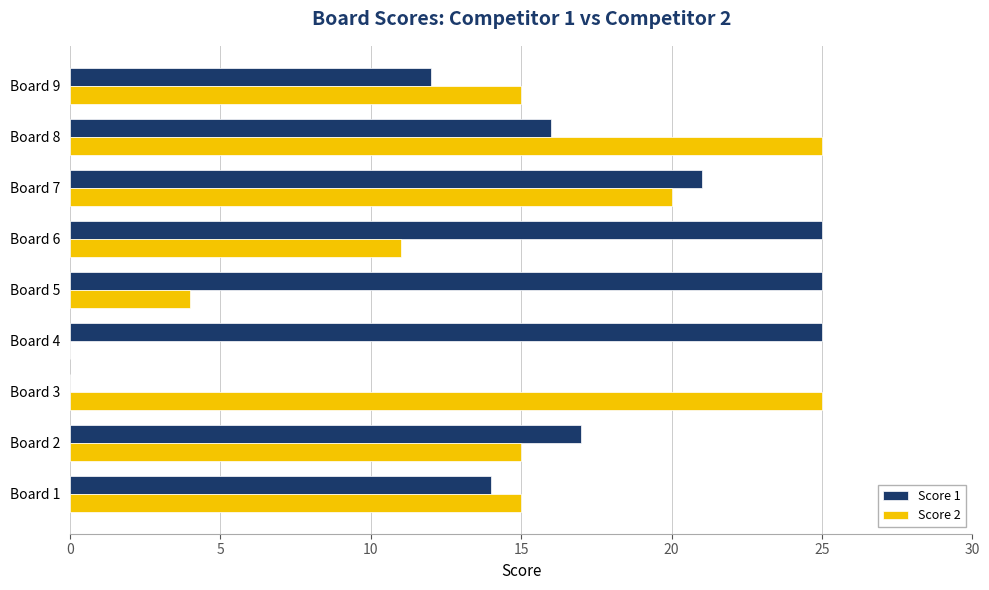

How many values in Score 1 are above zero?

8